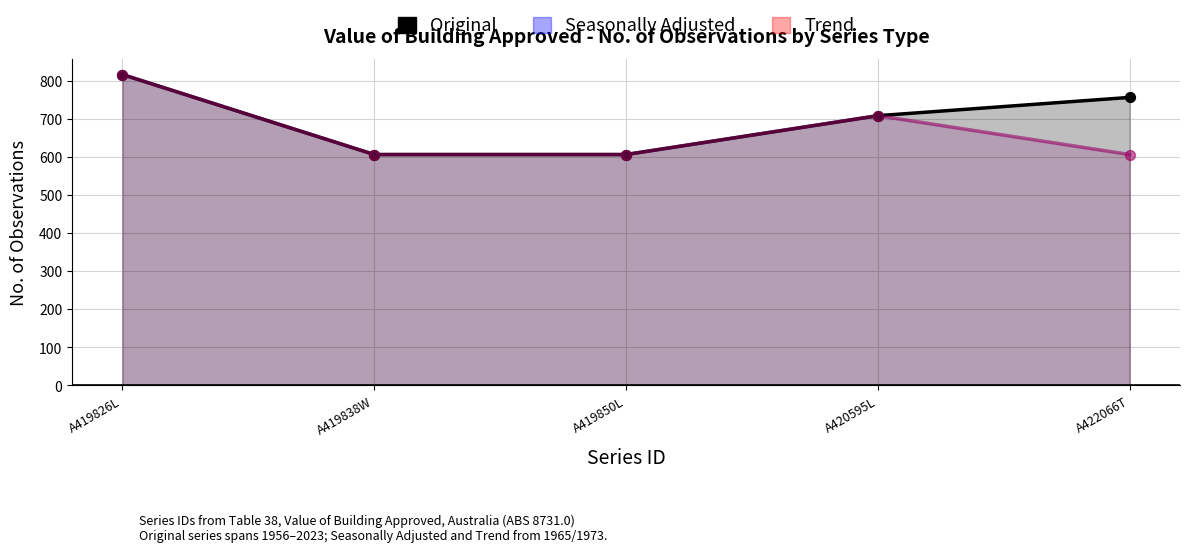

Which series has the widest spread of Y values?

Original